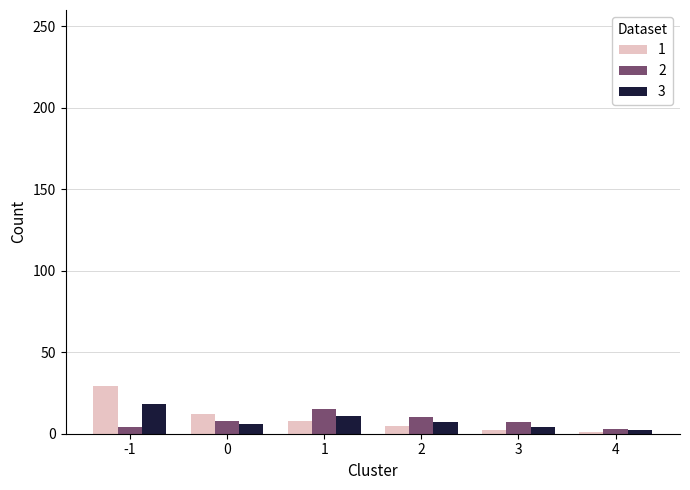

Is the value of 1 at 4 greater than the value of 3 at 1?

No